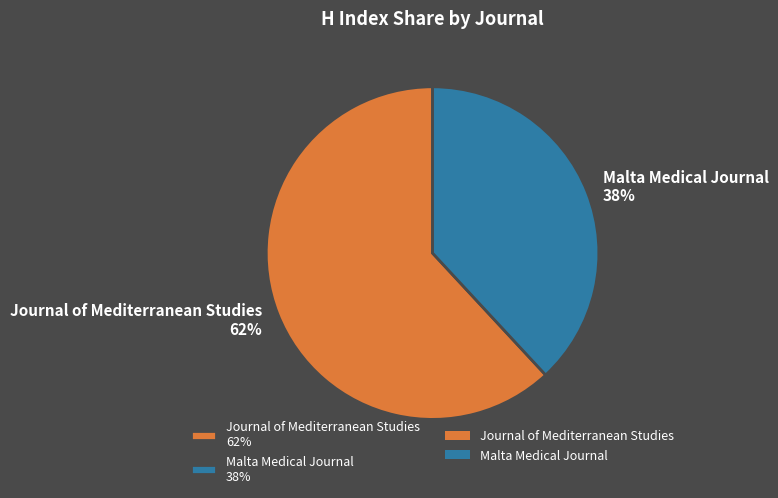

Is the sum of Malta Medical Journal and Journal of Mediterranean Studies greater than half?

Yes